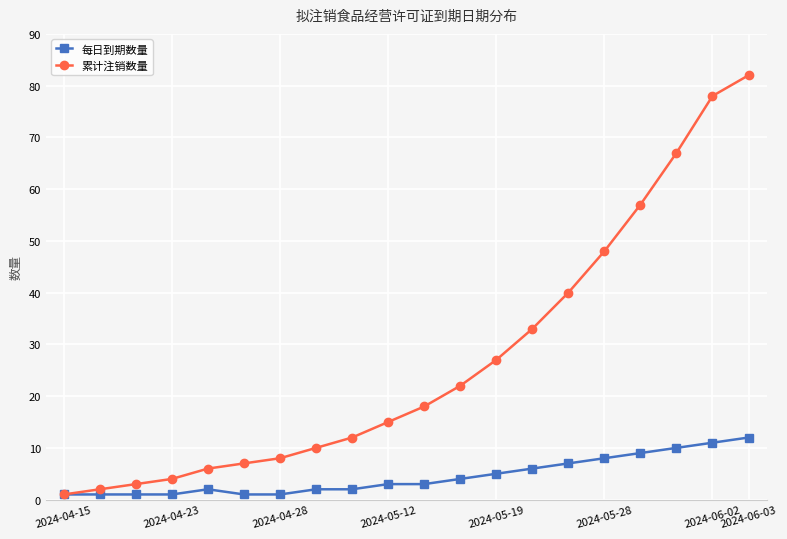

At how many categories does at least one series exceed 53?

4